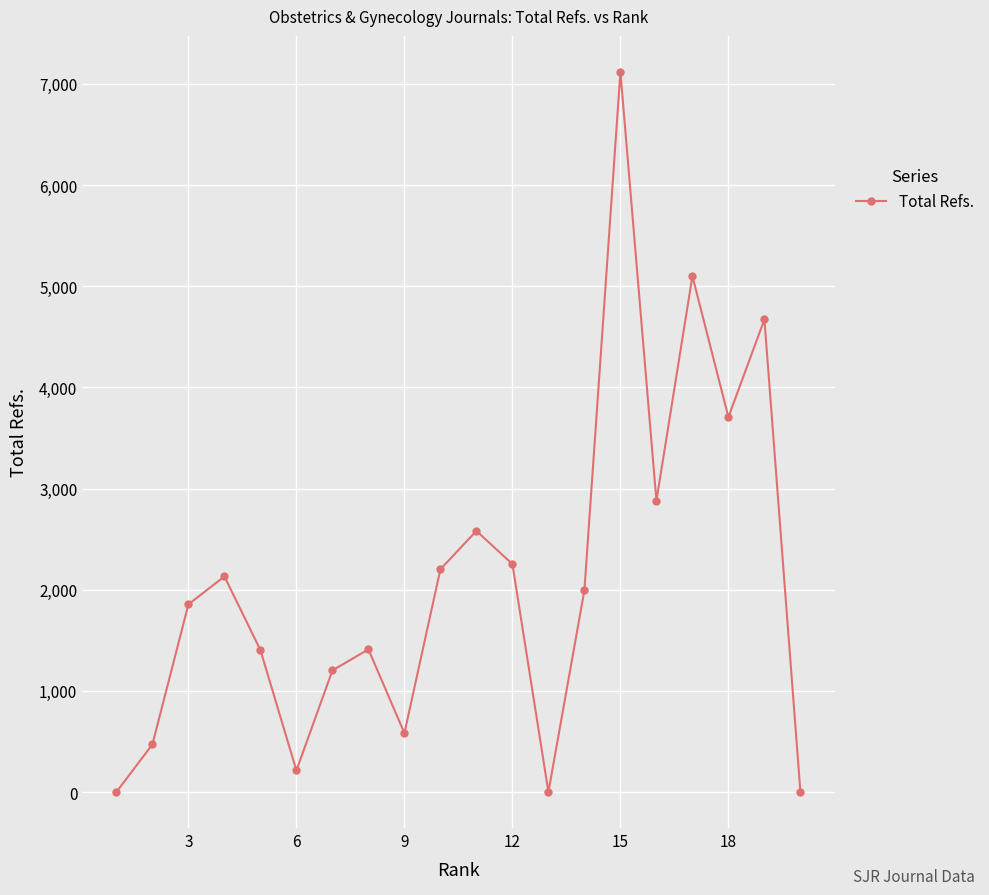

What is the difference between the maximum and minimum values?

7118